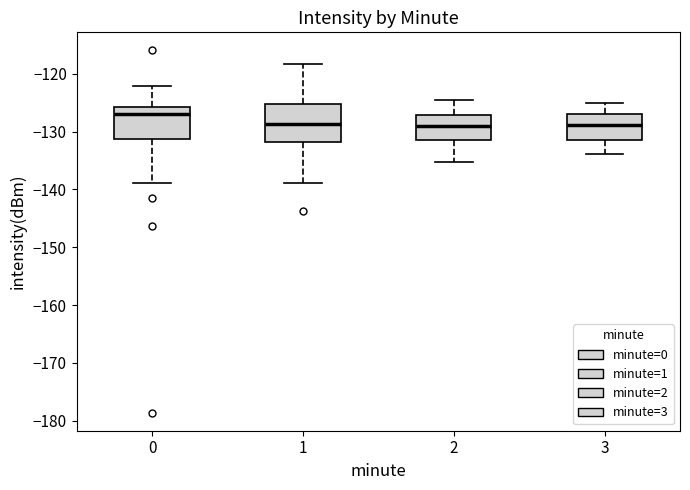

Reading left to right, read every box against the y-axis: the position of its median line, the range the box covers, and the ends of its whiskers. The values are not printed on the chart, so give them approximately, as read against the axis.

0: median -127, box -131 to -126, whiskers -139 to -122
1: median -129, box -132 to -125, whiskers -139 to -118
2: median -129, box -131 to -127, whiskers -135 to -125
3: median -129, box -131 to -127, whiskers -134 to -125